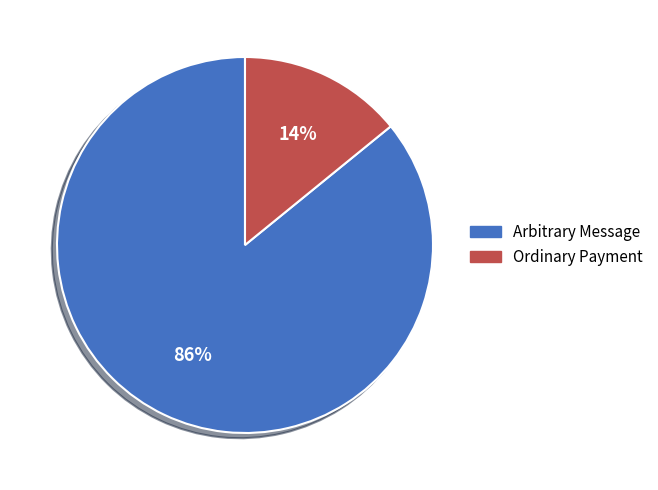

Rank the categories by value from highest to lowest.

Arbitrary Message, Ordinary Payment